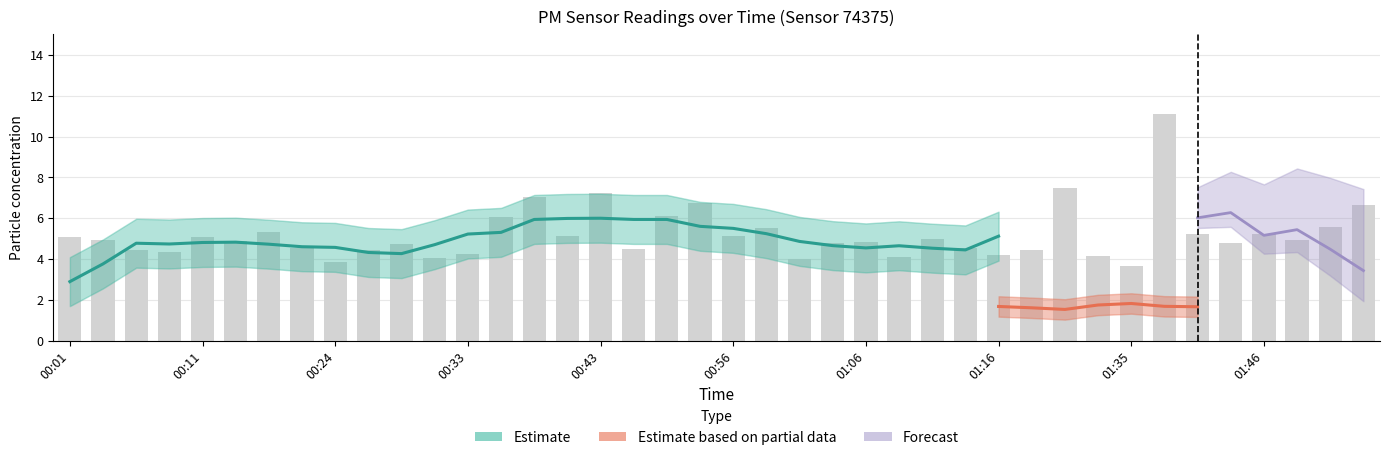

What position from the left is 01:11?

27